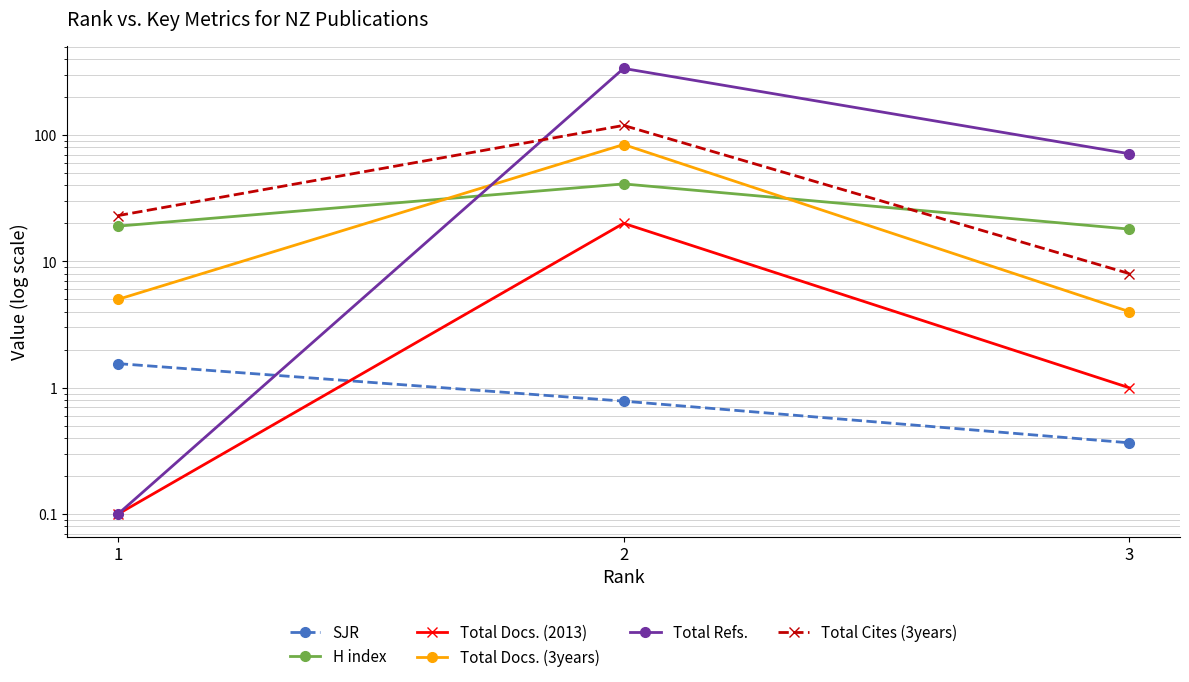

List the series in order of their peak value, lowest first.

SJR, Total Docs. (2013), H index, Total Docs. (3years), Total Cites (3years), Total Refs.